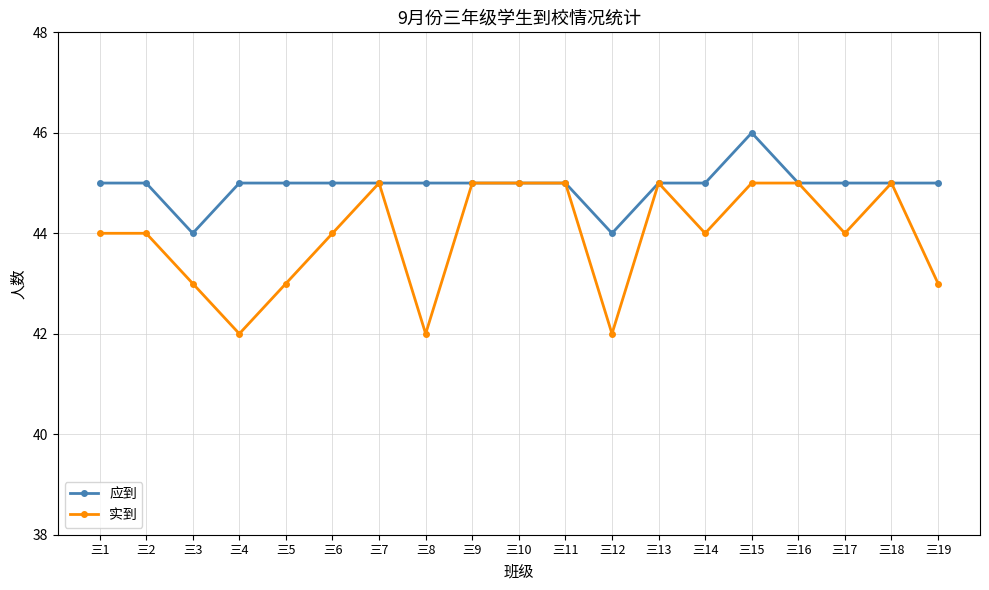

What is the greatest value displayed?

46